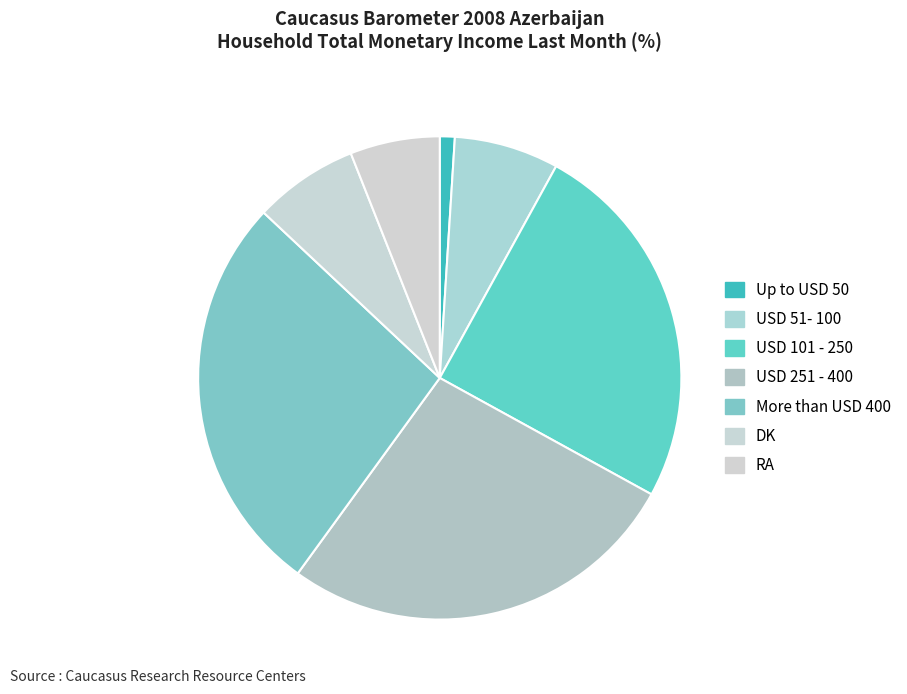

How many segments does this pie chart have?

7